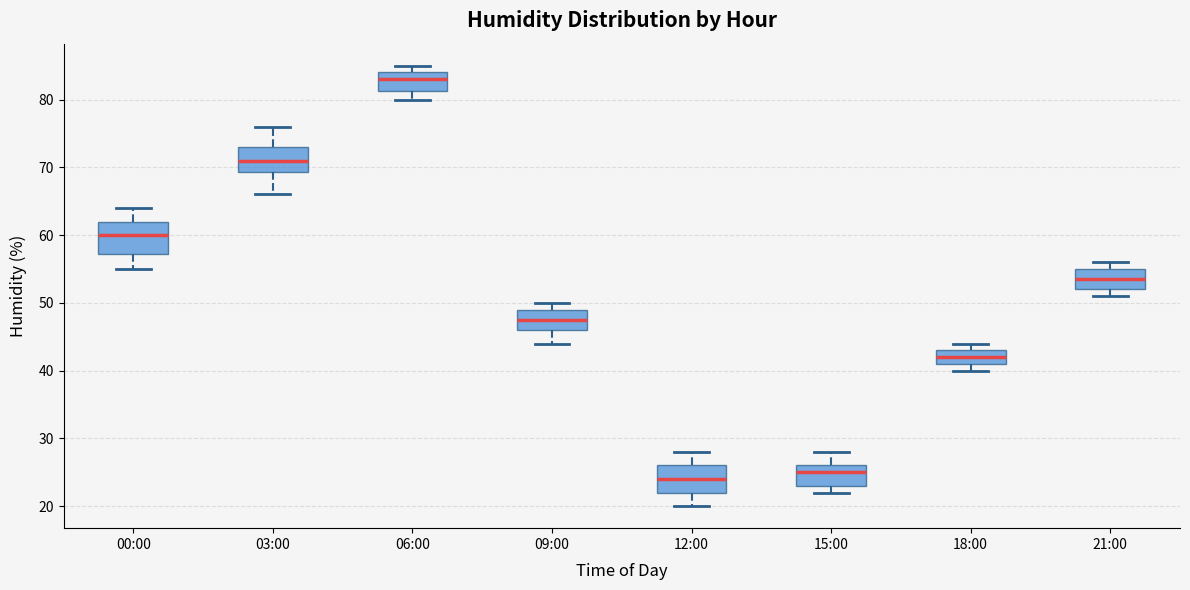

Which box's median line is the highest?

06:00